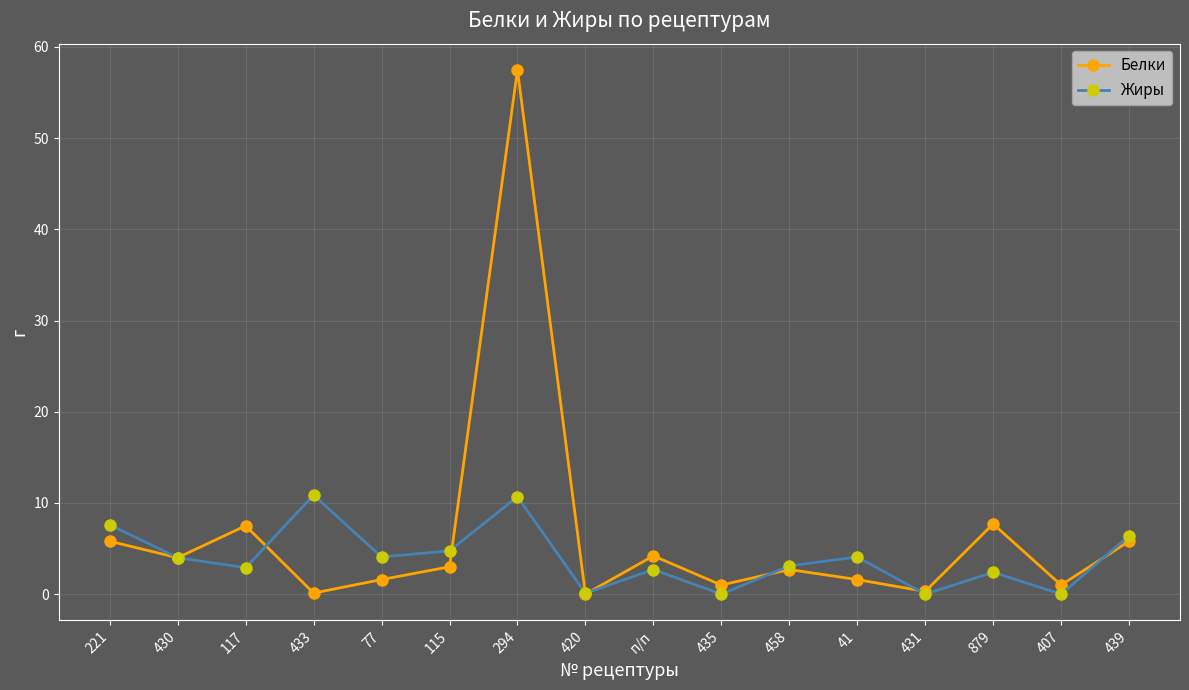

What is the total value across all series at 879?

10.1